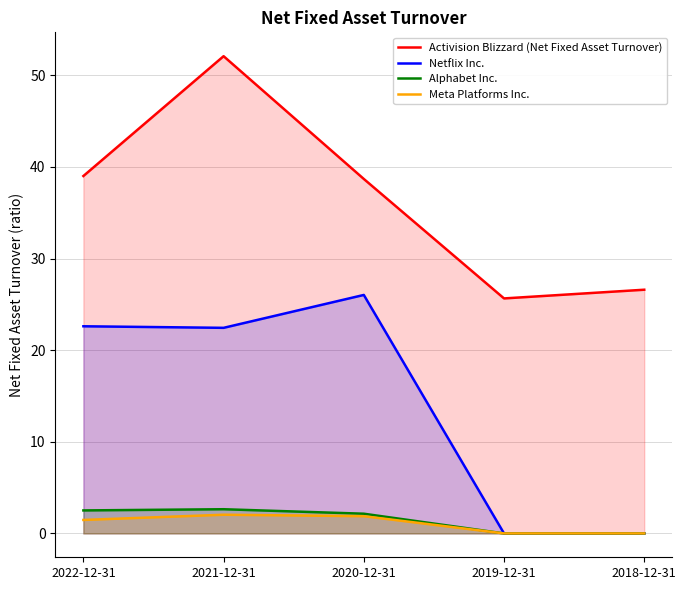

Is it true that Meta Platforms Inc. equals 0.0 at 2019-12-31?

True